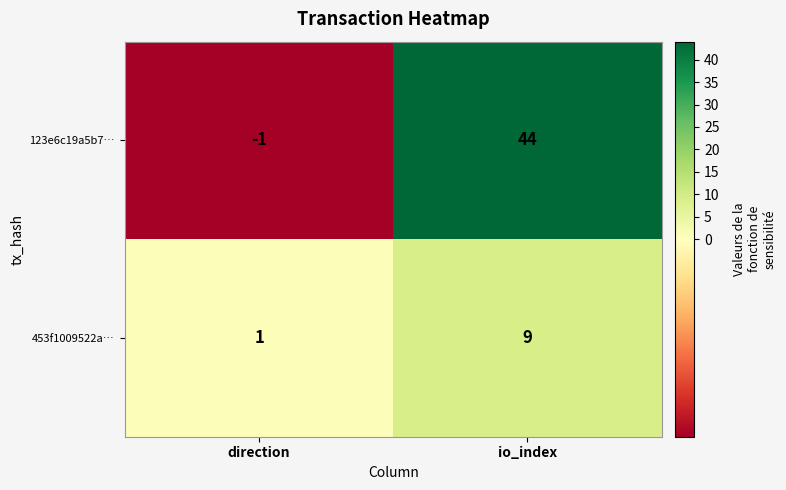

Where is 123e6c19a5b7… nearest to the value 21?

direction